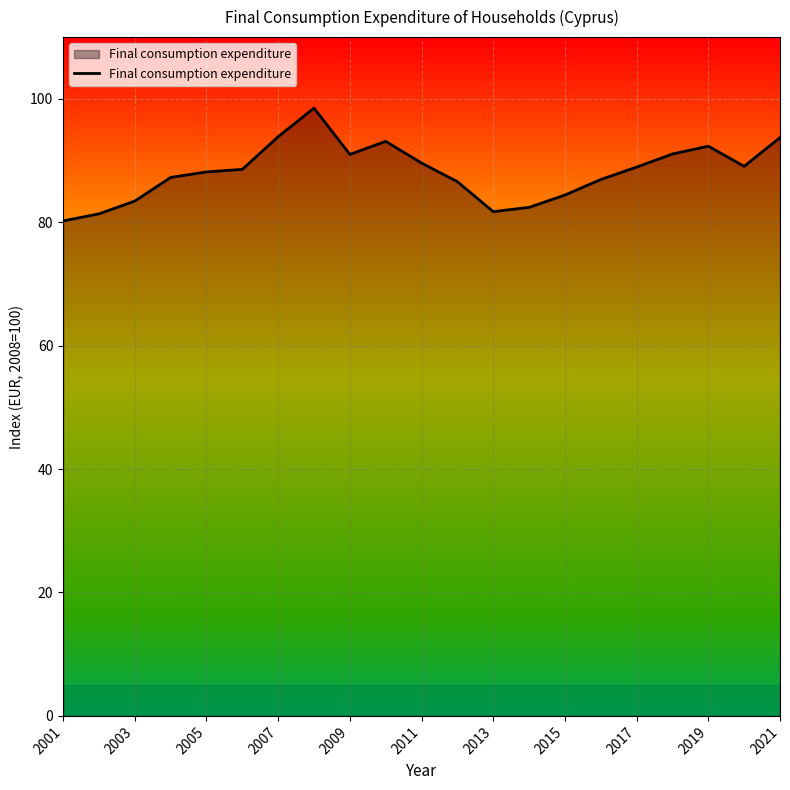

What is the difference between the maximum and minimum values?

18.3